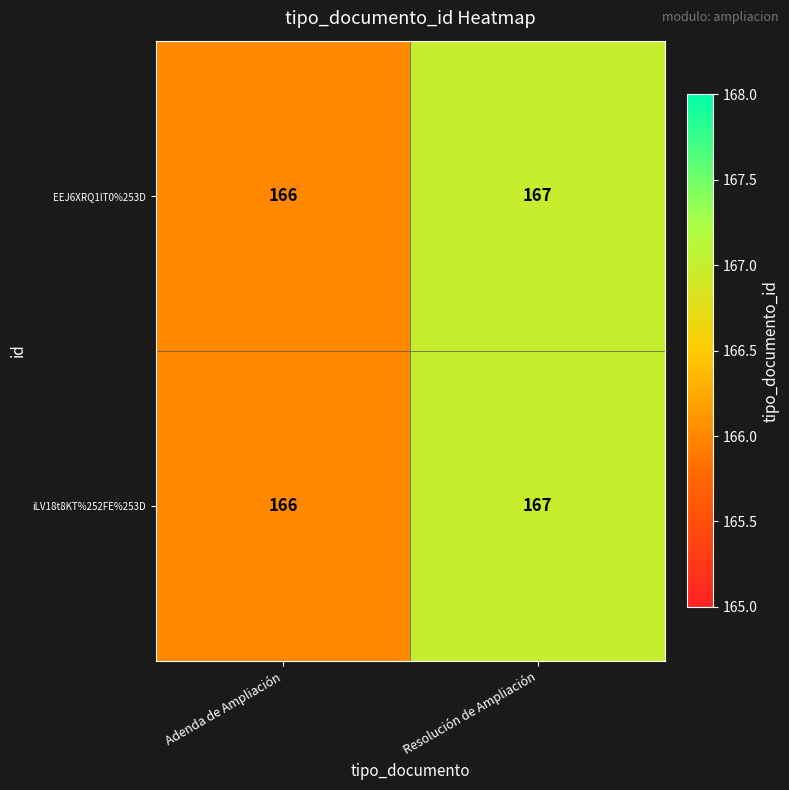

At which label does EEJ6XRQ1lT0%253D reach its peak?

Resolución de Ampliación